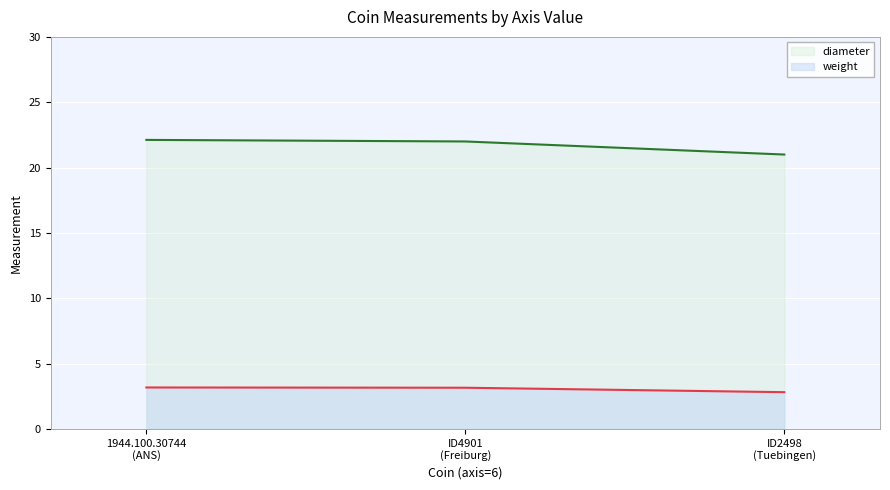

What are all the series names shown in the legend?

diameter, weight